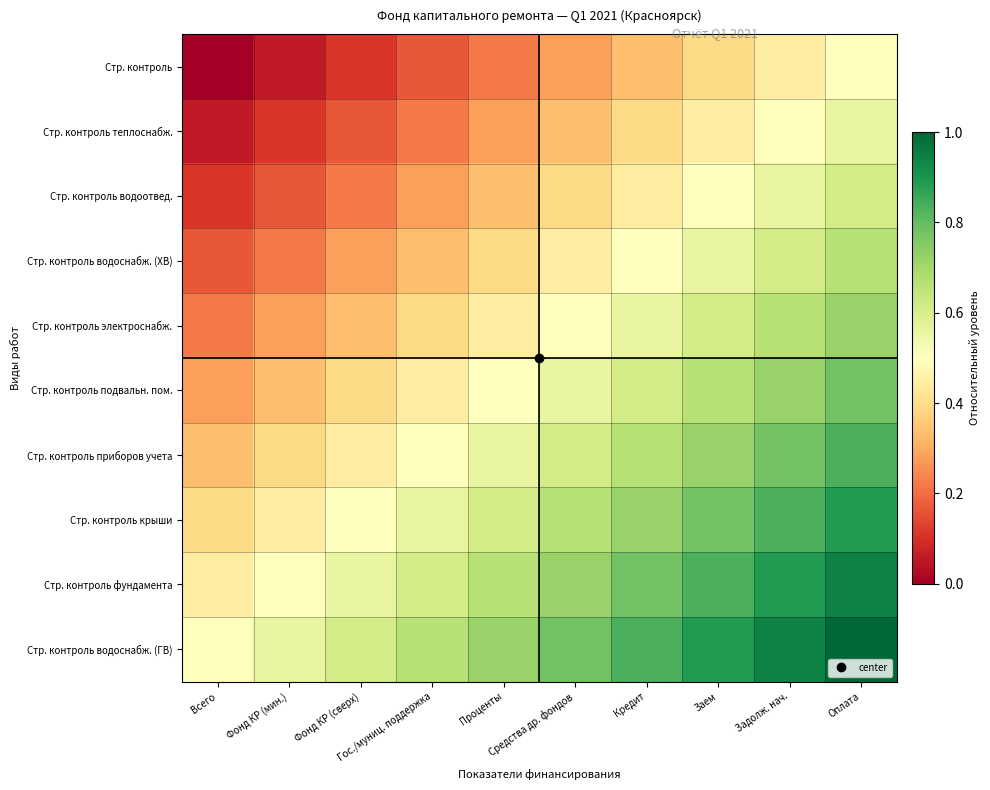

Reading left to right, list all the values displayed in this chart.

Стр. контроль: Всего=0.0	Фонд КР (мин.)=0.1	Фонд КР (сверх)=0.1	Гос./муниц. поддержка=0.2	Проценты=0.2	Средства др. фондов=0.3	Кредит=0.3	Заем=0.4	Задолж. нач.=0.4	Оплата=0.5
Стр. контроль теплоснабж.: Всего=0.1	Фонд КР (мин.)=0.1	Фонд КР (сверх)=0.2	Гос./муниц. поддержка=0.2	Проценты=0.3	Средства др. фондов=0.3	Кредит=0.4	Заем=0.4	Задолж. нач.=0.5	Оплата=0.6
Стр. контроль водоотвед.: Всего=0.1	Фонд КР (мин.)=0.2	Фонд КР (сверх)=0.2	Гос./муниц. поддержка=0.3	Проценты=0.3	Средства др. фондов=0.4	Кредит=0.4	Заем=0.5	Задолж. нач.=0.6	Оплата=0.6
Стр. контроль водоснабж. (ХВ): Всего=0.2	Фонд КР (мин.)=0.2	Фонд КР (сверх)=0.3	Гос./муниц. поддержка=0.3	Проценты=0.4	Средства др. фондов=0.4	Кредит=0.5	Заем=0.6	Задолж. нач.=0.6	Оплата=0.7
Стр. контроль электроснабж.: Всего=0.2	Фонд КР (мин.)=0.3	Фонд КР (сверх)=0.3	Гос./муниц. поддержка=0.4	Проценты=0.4	Средства др. фондов=0.5	Кредит=0.6	Заем=0.6	Задолж. нач.=0.7	Оплата=0.7
Стр. контроль подвальн. пом.: Всего=0.3	Фонд КР (мин.)=0.3	Фонд КР (сверх)=0.4	Гос./муниц. поддержка=0.4	Проценты=0.5	Средства др. фондов=0.6	Кредит=0.6	Заем=0.7	Задолж. нач.=0.7	Оплата=0.8
Стр. контроль приборов учета: Всего=0.3	Фонд КР (мин.)=0.4	Фонд КР (сверх)=0.4	Гос./муниц. поддержка=0.5	Проценты=0.6	Средства др. фондов=0.6	Кредит=0.7	Заем=0.7	Задолж. нач.=0.8	Оплата=0.8
Стр. контроль крыши: Всего=0.4	Фонд КР (мин.)=0.4	Фонд КР (сверх)=0.5	Гос./муниц. поддержка=0.6	Проценты=0.6	Средства др. фондов=0.7	Кредит=0.7	Заем=0.8	Задолж. нач.=0.8	Оплата=0.9
Стр. контроль фундамента: Всего=0.4	Фонд КР (мин.)=0.5	Фонд КР (сверх)=0.6	Гос./муниц. поддержка=0.6	Проценты=0.7	Средства др. фондов=0.7	Кредит=0.8	Заем=0.8	Задолж. нач.=0.9	Оплата=0.9
Стр. контроль водоснабж. (ГВ): Всего=0.5	Фонд КР (мин.)=0.6	Фонд КР (сверх)=0.6	Гос./муниц. поддержка=0.7	Проценты=0.7	Средства др. фондов=0.8	Кредит=0.8	Заем=0.9	Задолж. нач.=0.9	Оплата=1.0